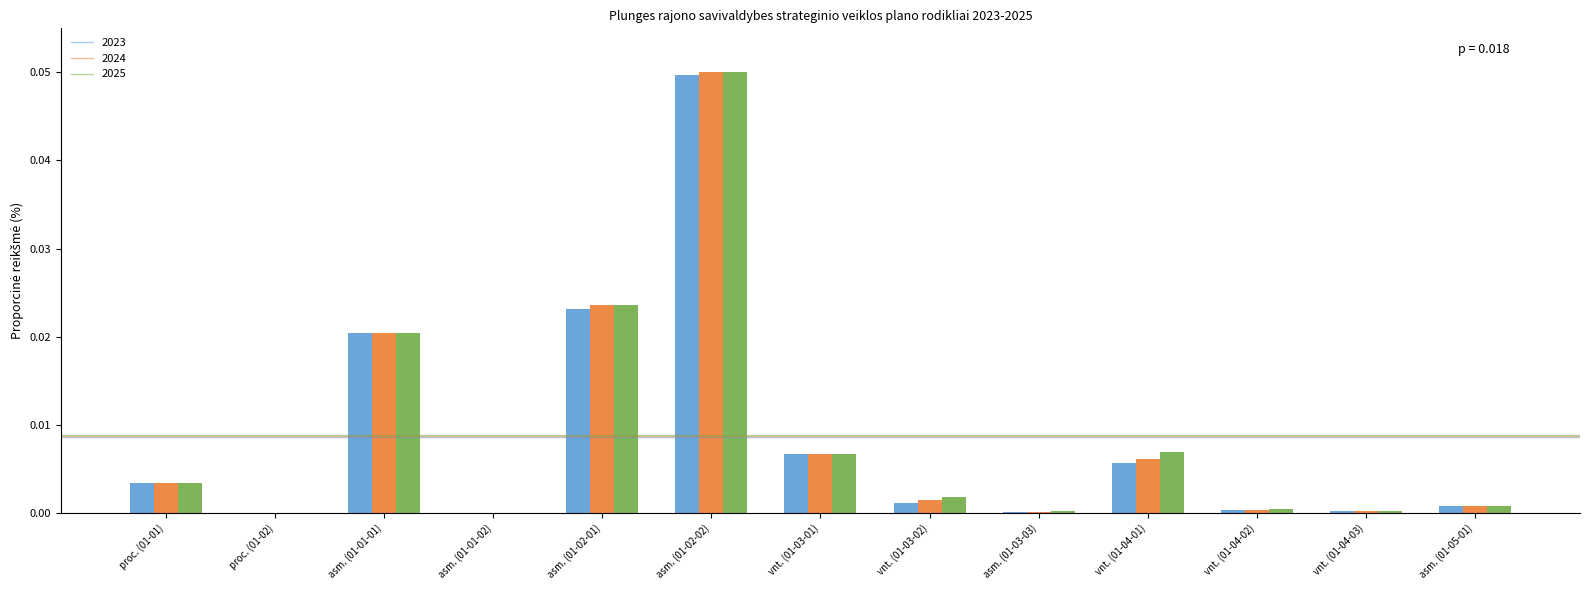

Which label corresponds to the largest value in the chart?

asm. (01-02-02)